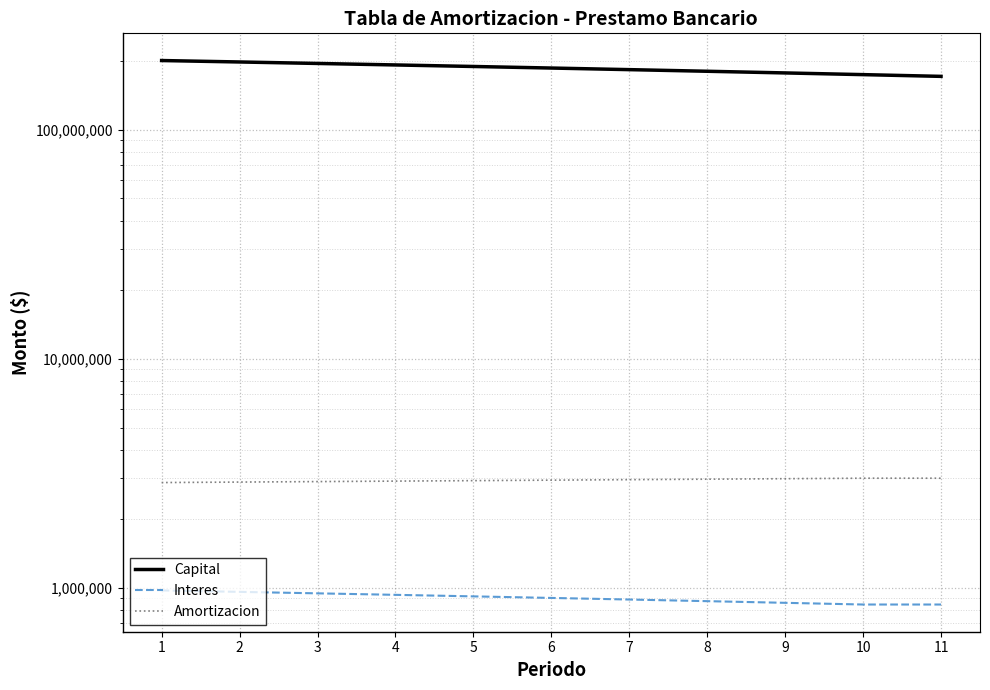

What value does the Capital series have at 8?

179555381.7